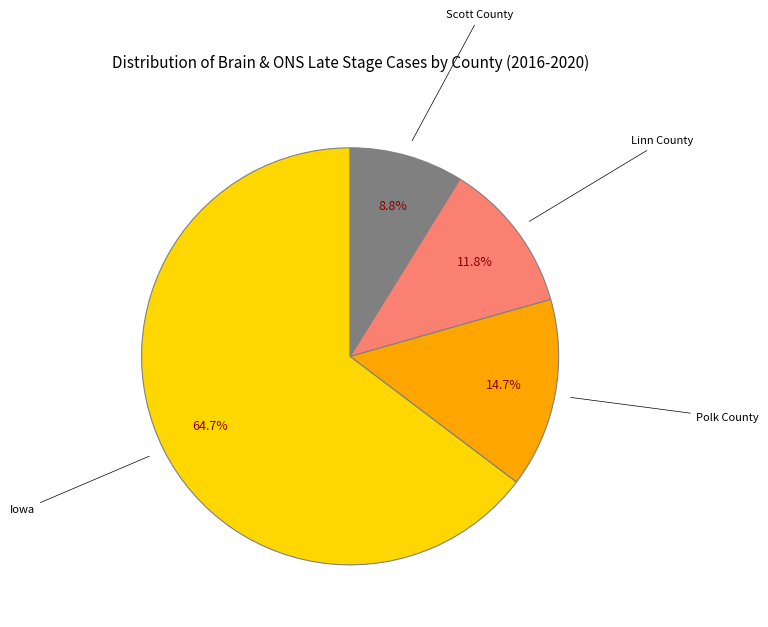

Does any single category account for the majority?

Yes